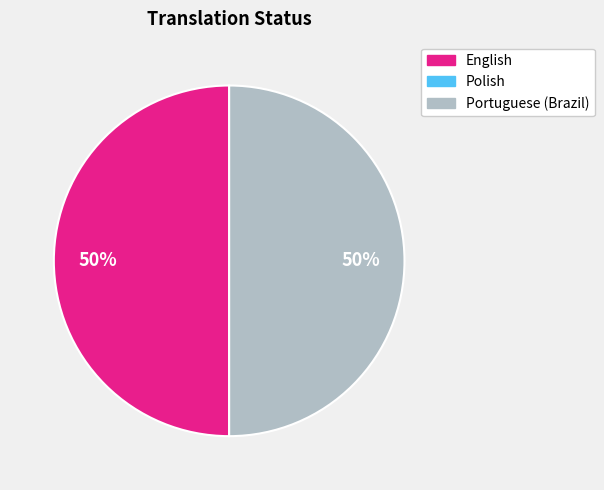

To the nearest percent, what is the average slice percentage?

33%